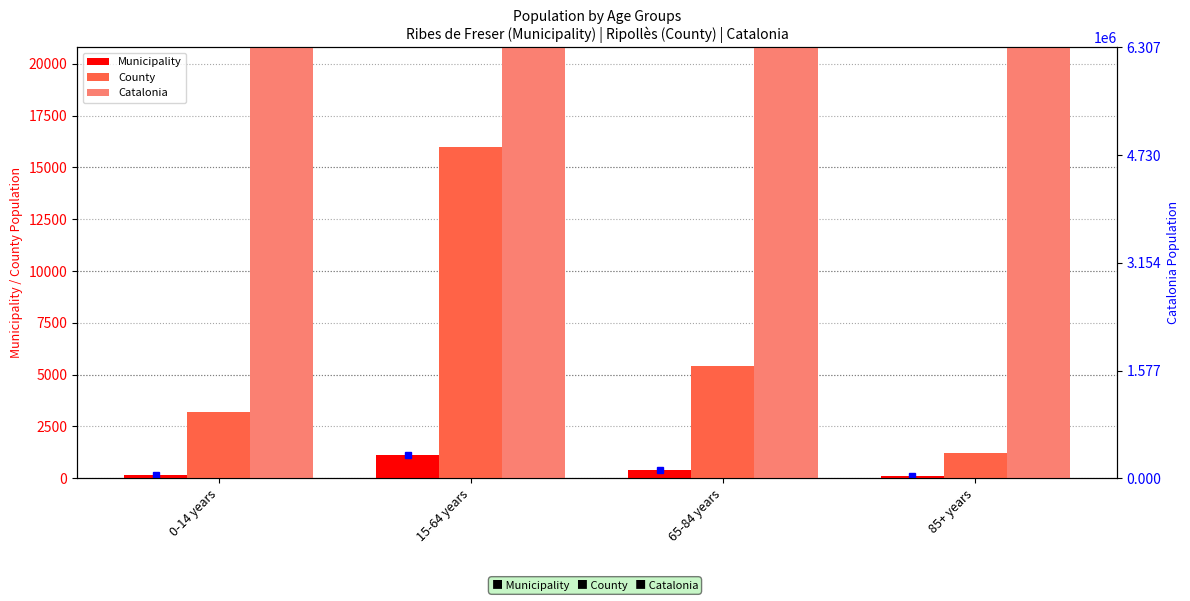

List the labels in order of Municipality value, largest first.

15-64 years, 65-84 years, 0-14 years, 85+ years